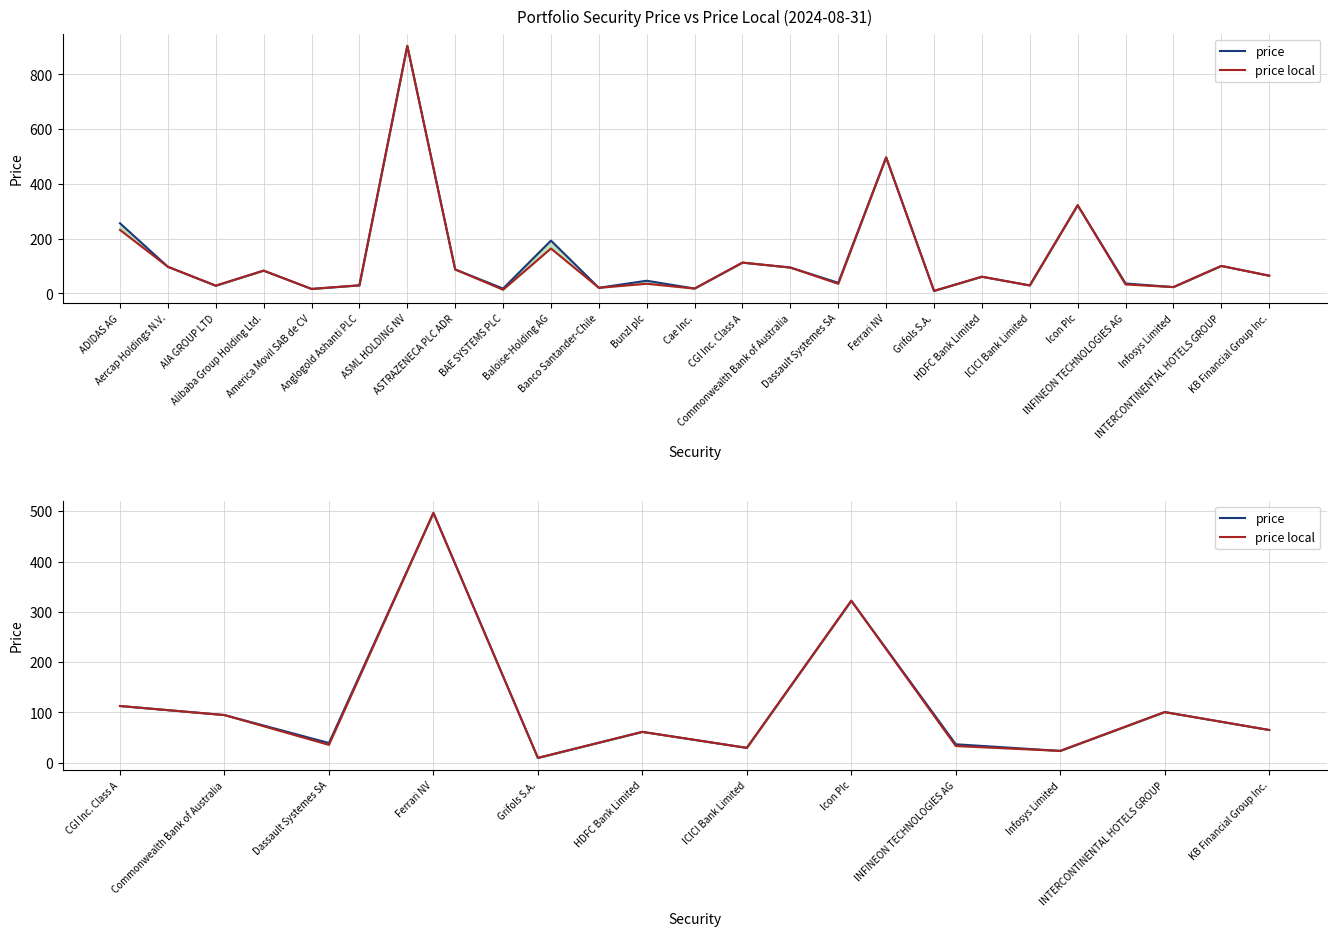

How many values in the price local series exceed 64?

6